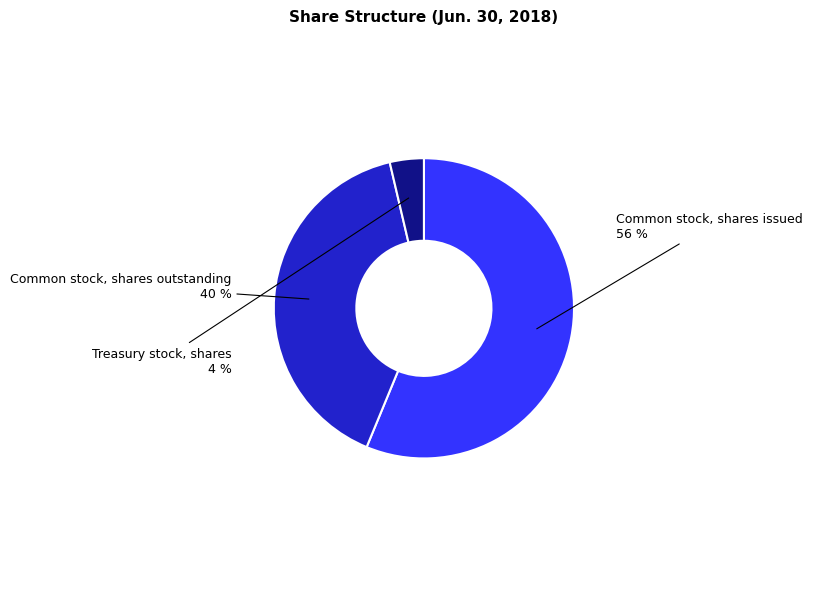

To the nearest percent, what is the average slice percentage?

33%